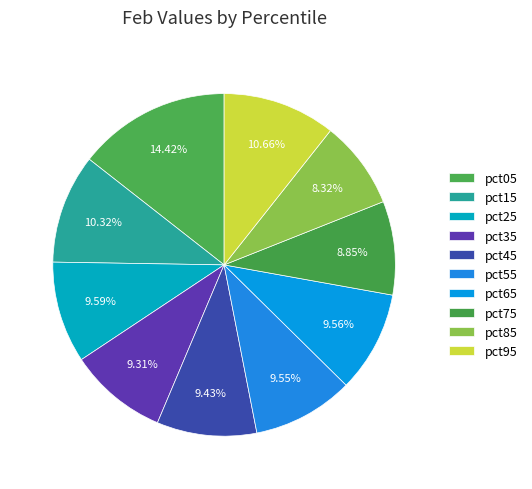

What is the ratio of the value at pct25 to the value at pct95?

0.9